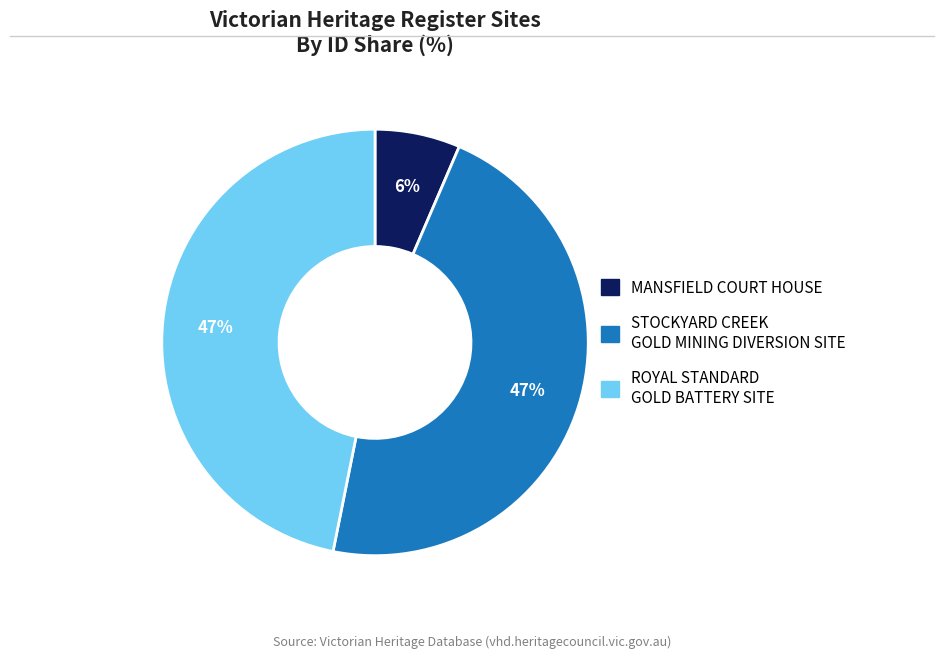

How many segments does this pie chart have?

3